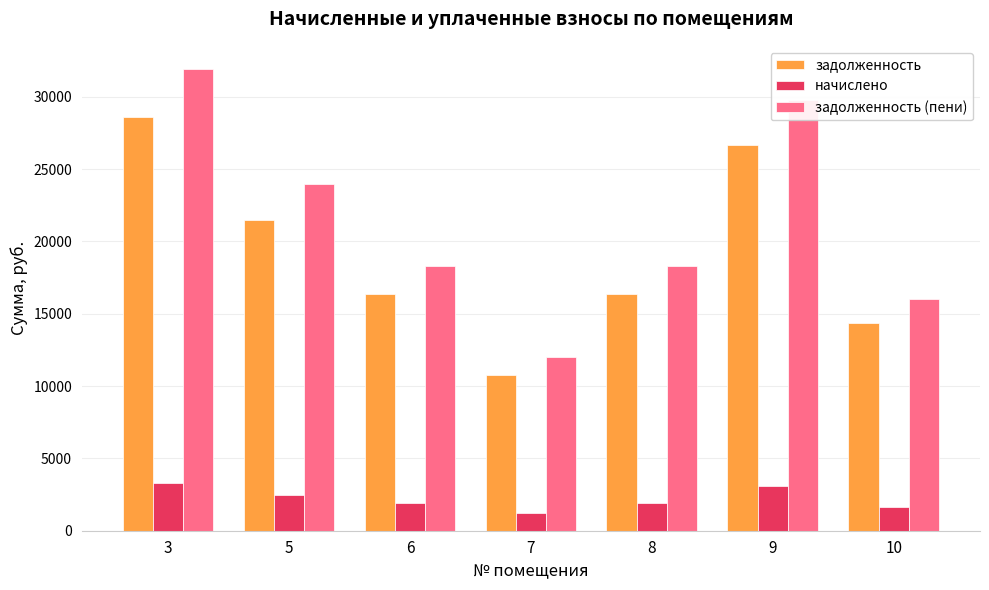

How many distinct data groups are displayed?

3